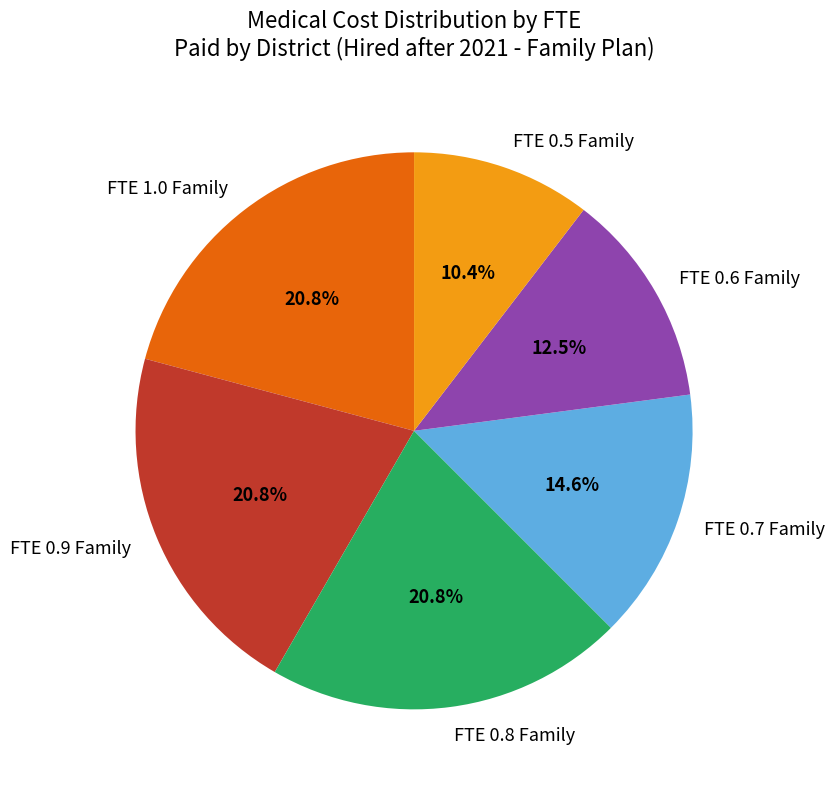

The FTE 0.7 Family slice represents 15% of the pie. True or false?

True